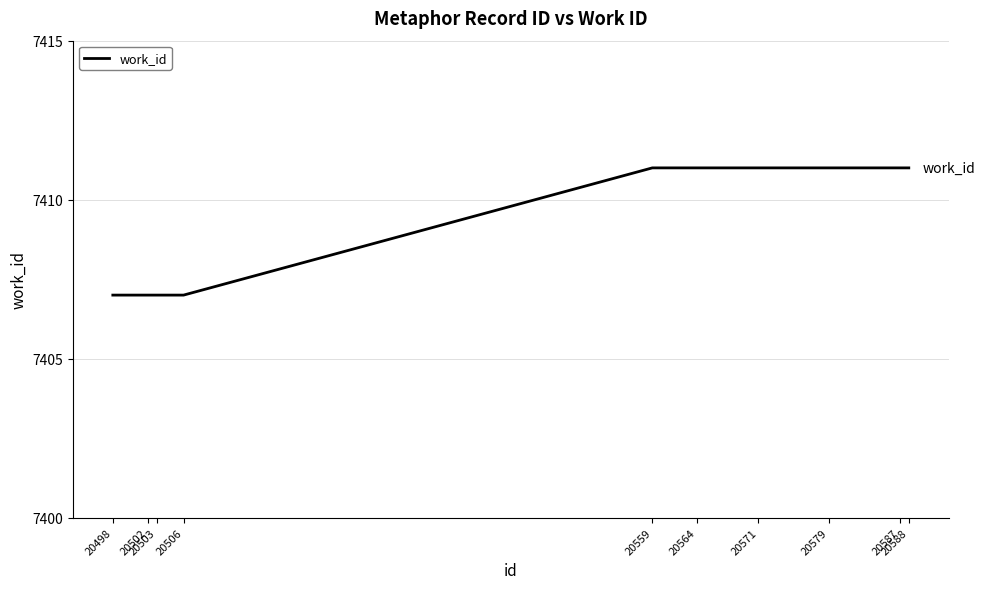

How many series are shown in this chart?

1